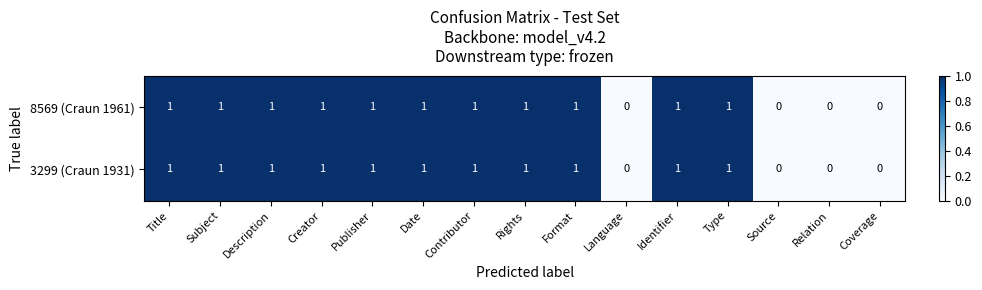

Reading right to left, what are all the values shown in this chart?

8569 (Craun 1961): 0	0	0	1	1	0	1	1	1	1	1	1	1	1	1
3299 (Craun 1931): 0	0	0	1	1	0	1	1	1	1	1	1	1	1	1